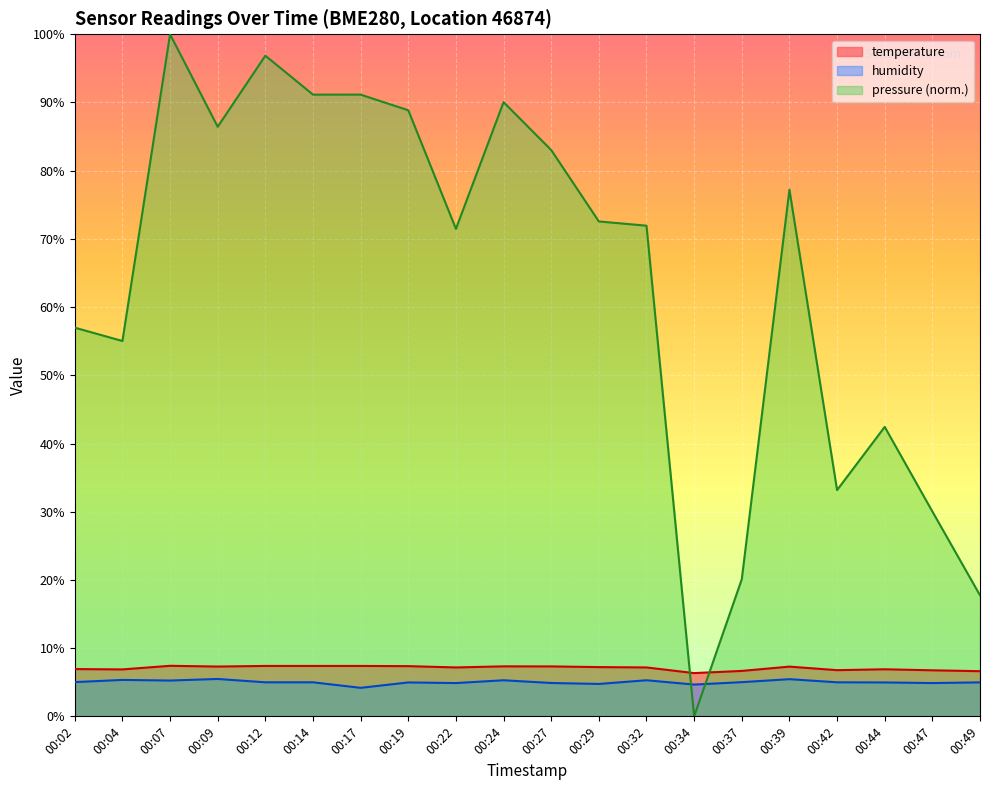

What is the difference between the humidity values at 00:12 and 00:27?

0.1